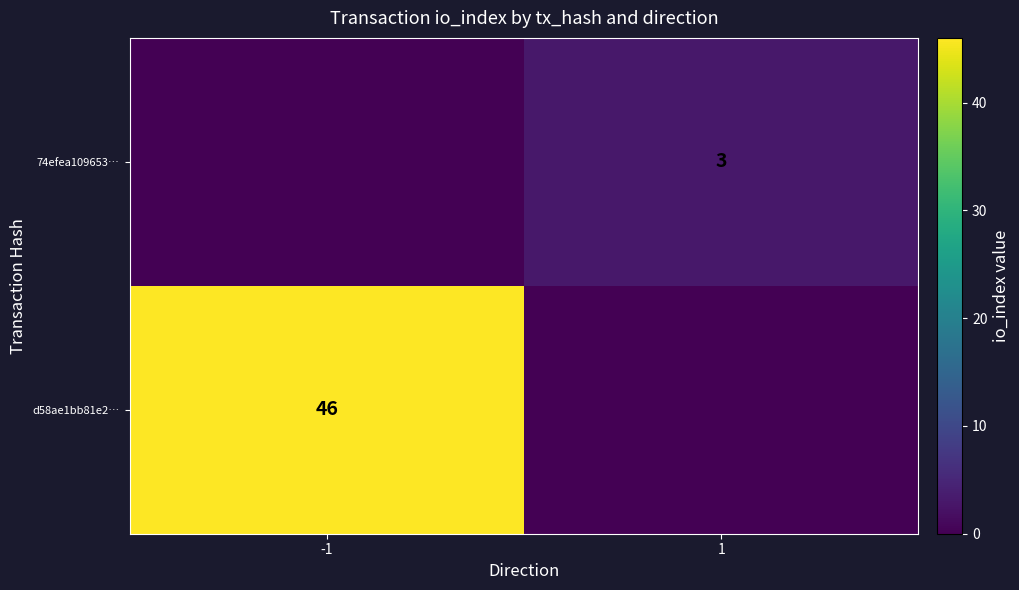

The d58ae1bb81e2… series shows 64 at -1. True or false?

False